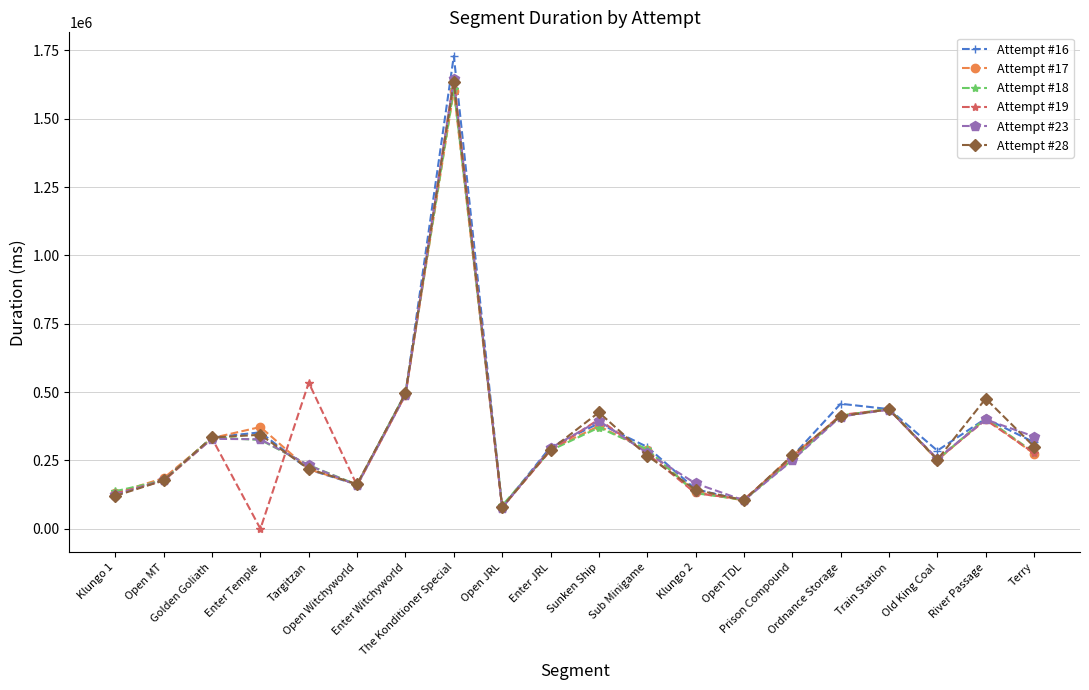

What is the greatest value displayed?

1729924